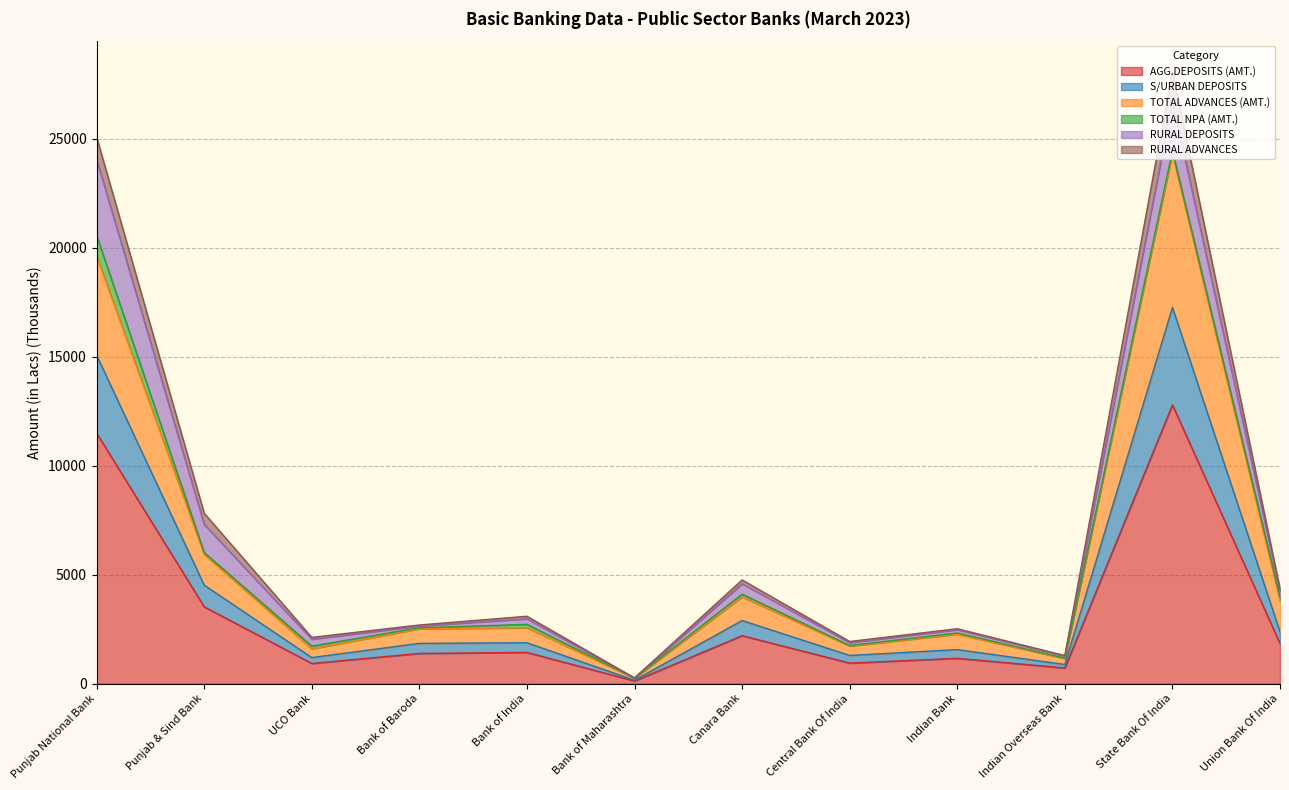

How many data points in AGG.DEPOSITS (AMT.) are above 1433?

6